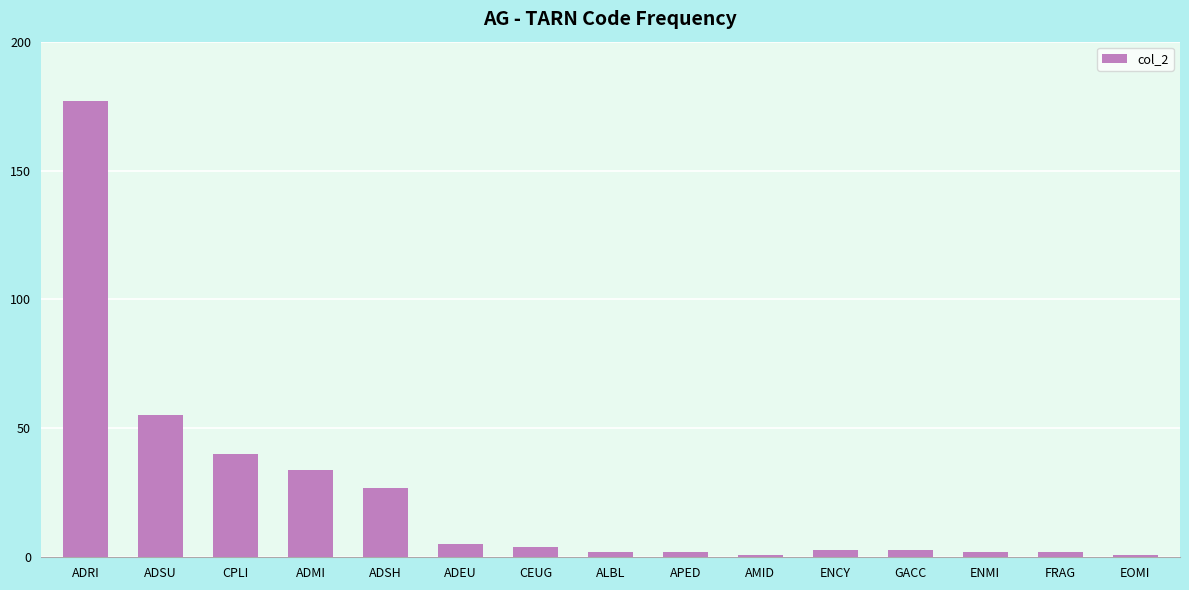

Reading left to right, transcribe all the data shown in this chart.

ADRI=177	ADSU=55	CPLI=40	ADMI=34	ADSH=27	ADEU=5	CEUG=4	ALBL=2	APED=2	AMID=1	ENCY=3	GACC=3	ENMI=2	FRAG=2	EOMI=1